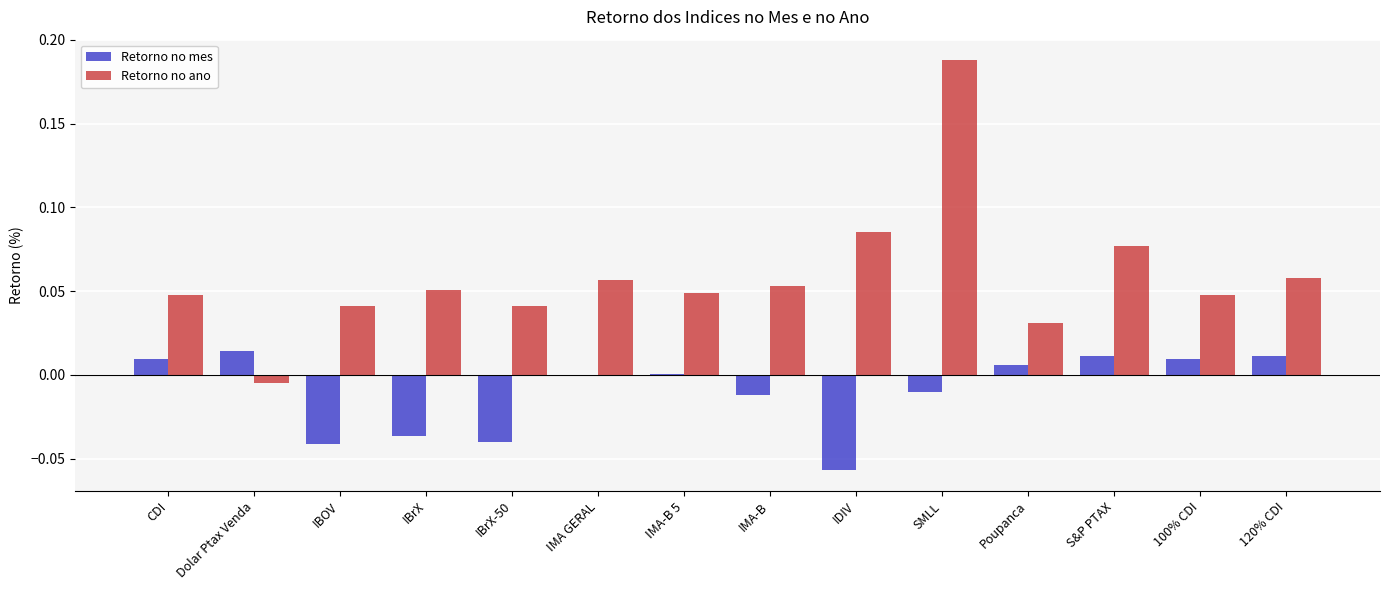

Are the bars horizontal?

No